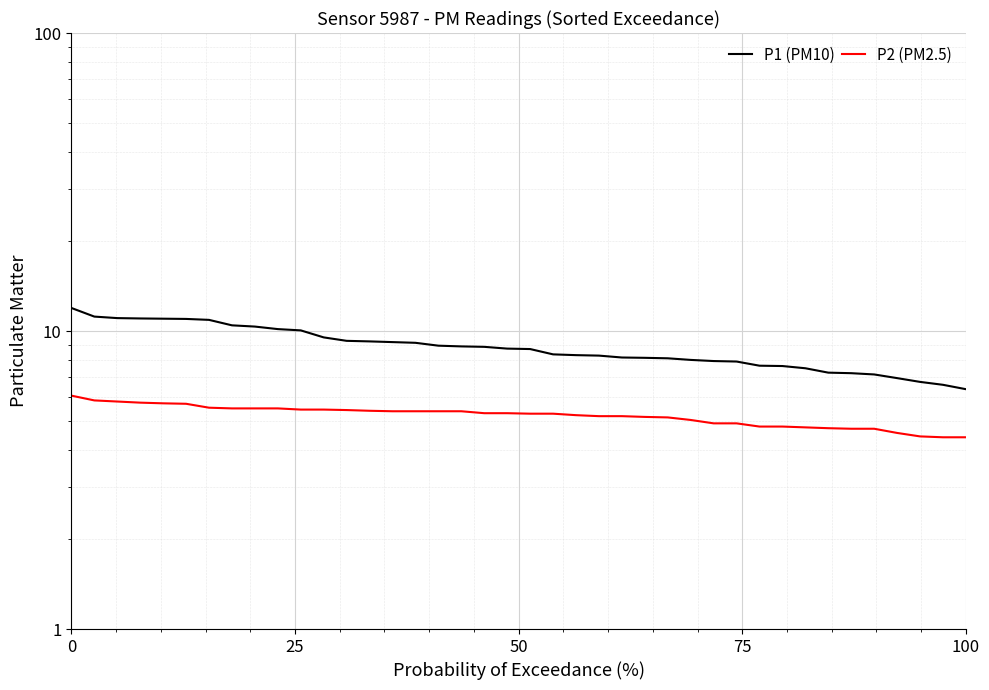

What is the minimum value for P2 (PM2.5)?

4.4